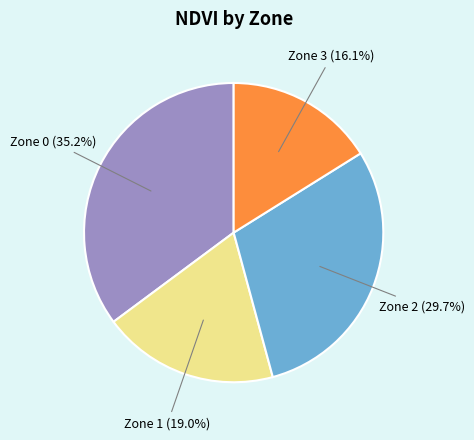

Count the number of slices in the pie.

4